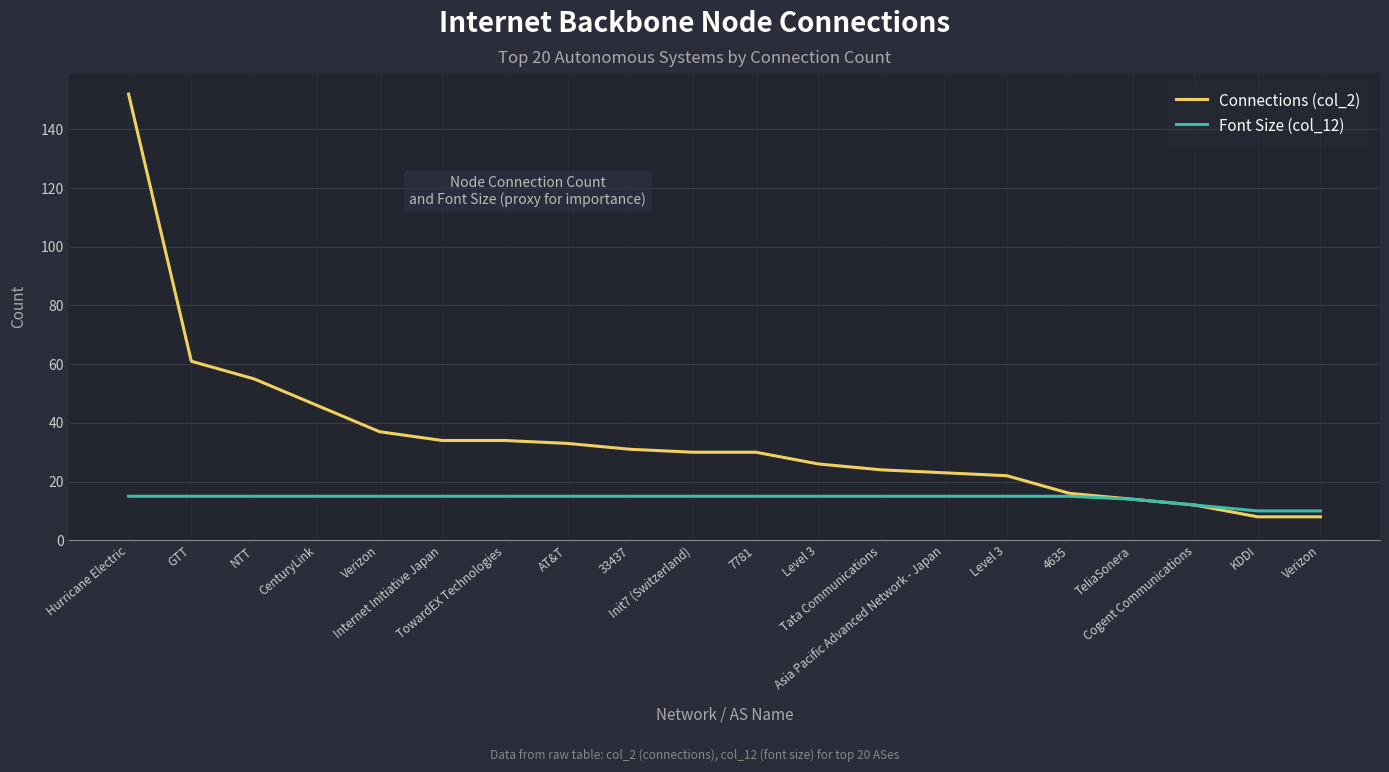

True or false: Connections (col_2) has more than 0 interior local peaks.

False